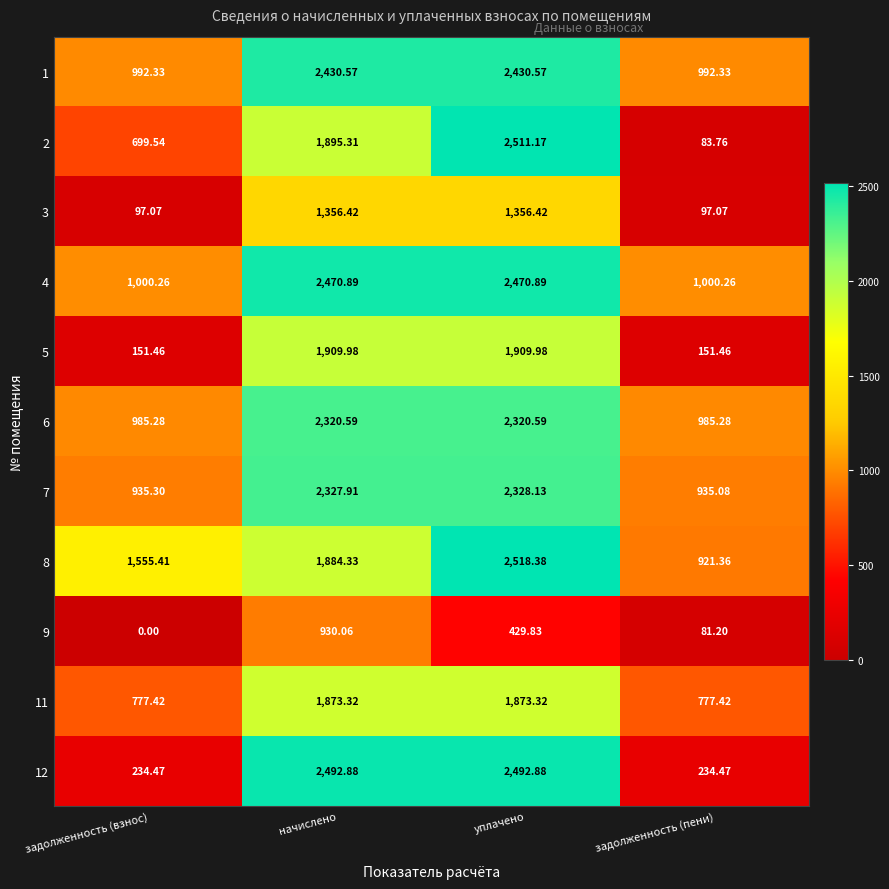

What is the greatest value displayed?

2518.4